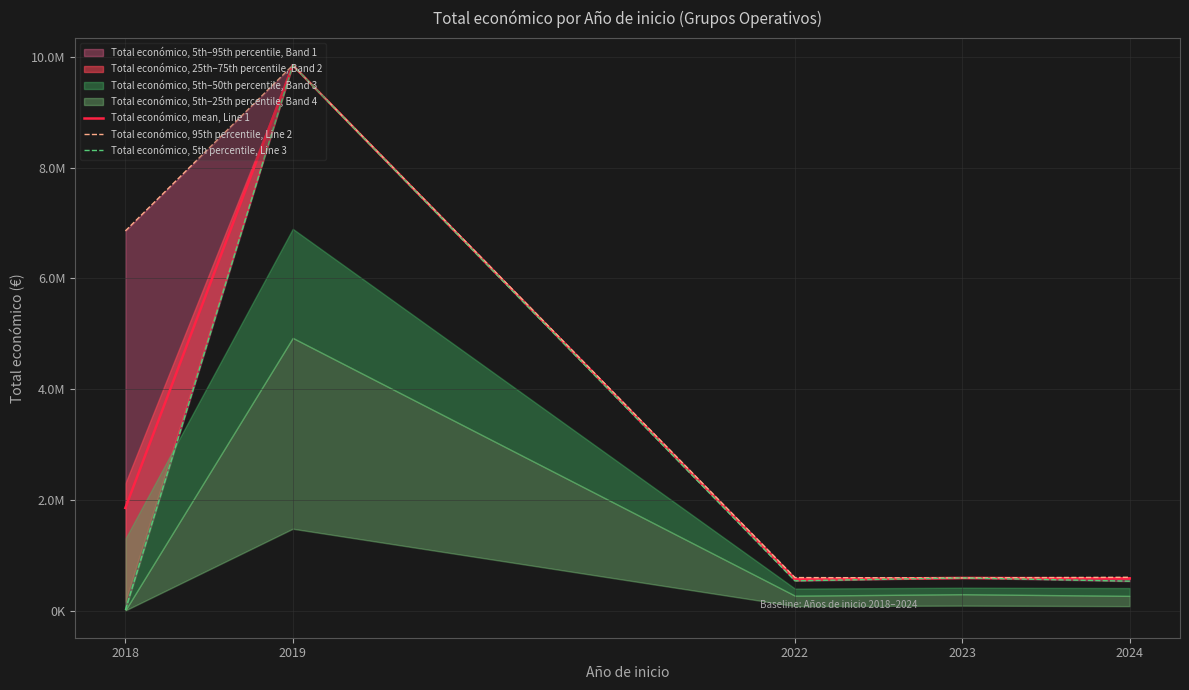

How many interior local peaks does the Total económico, 5th percentile, Line 3 series have?

2